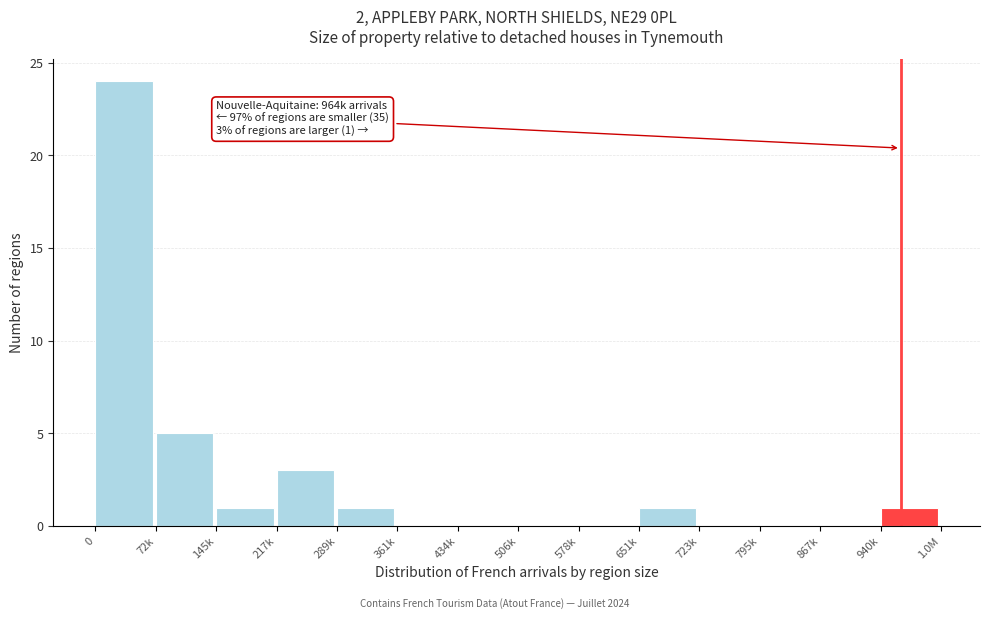

Reading left to right, list all the values displayed in this chart.

0=24	72k=5	145k=1	217k=3	289k=1	361k=0	434k=0	506k=0	578k=0	651k=1	723k=0	795k=0	867k=0	940k=1